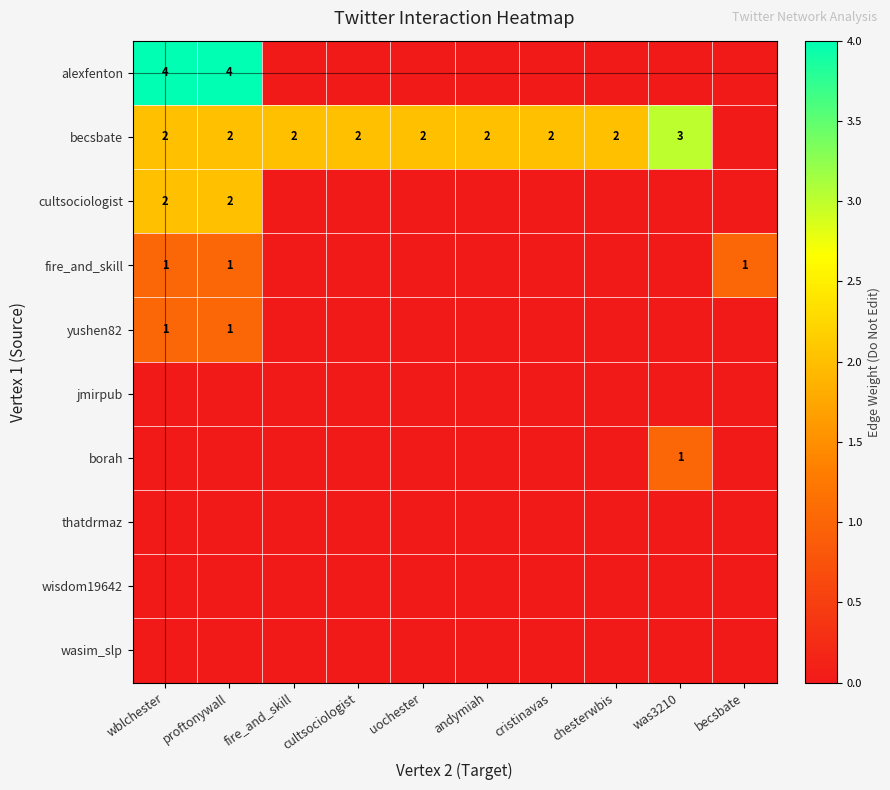

True or false: becsbate has a value of 2 at uochester.

True